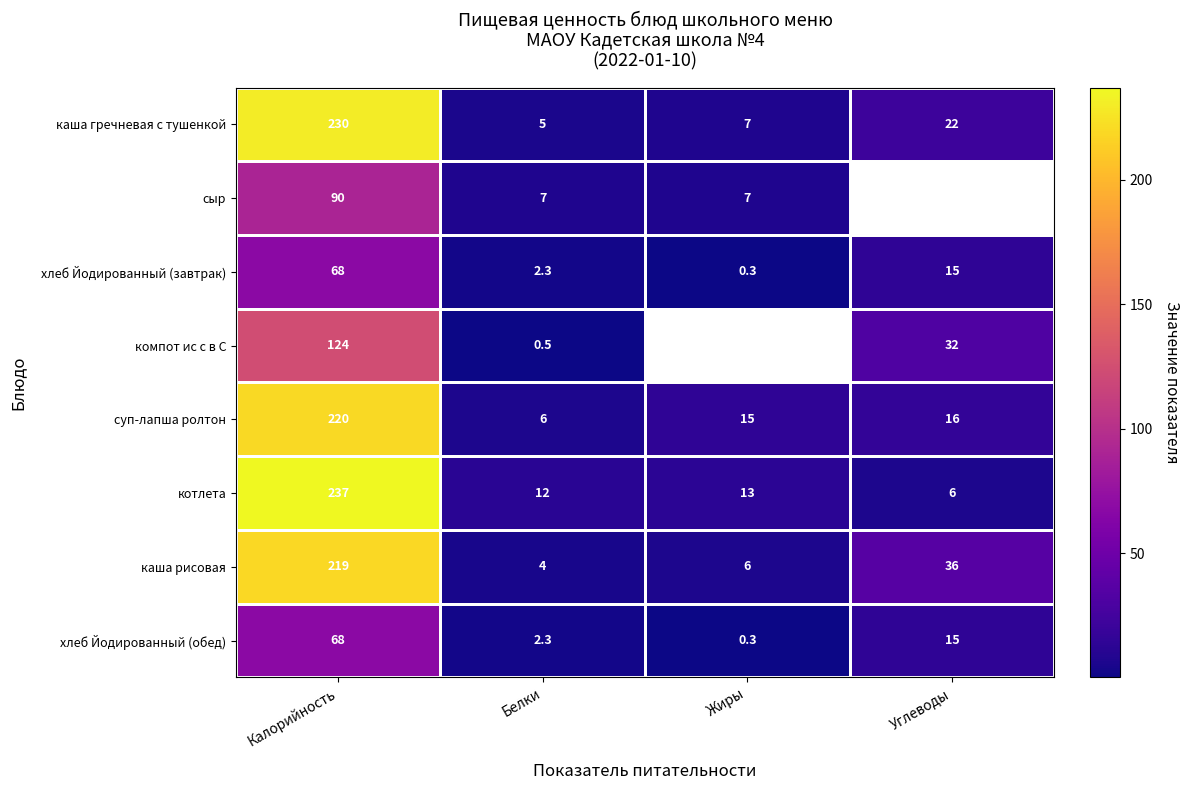

What is the minimum value for хлеб Йодированный (завтрак)?

0.3